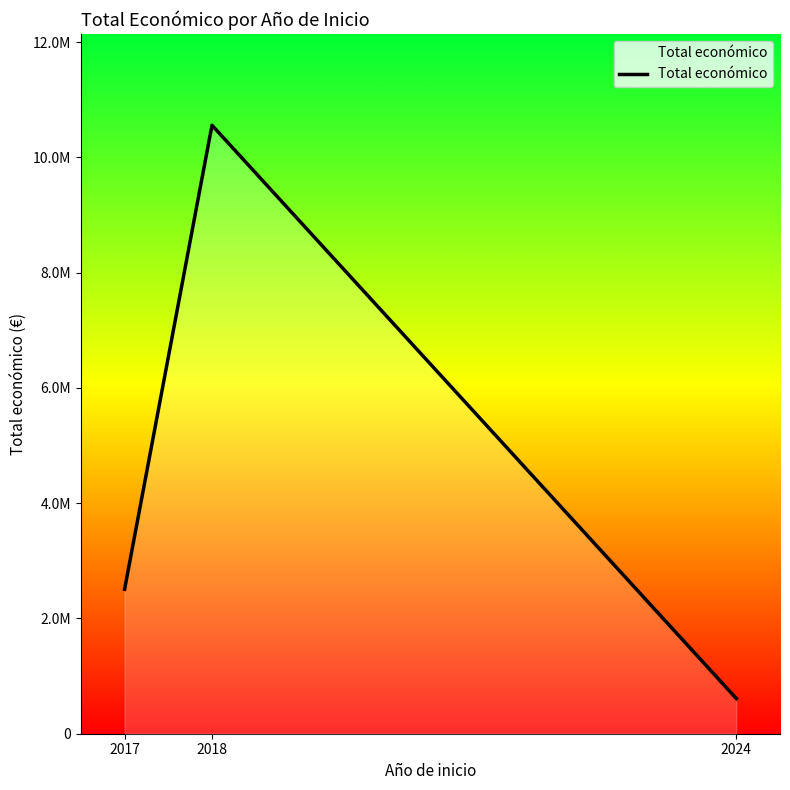

What is the value of the 2nd point from the left?

10558703